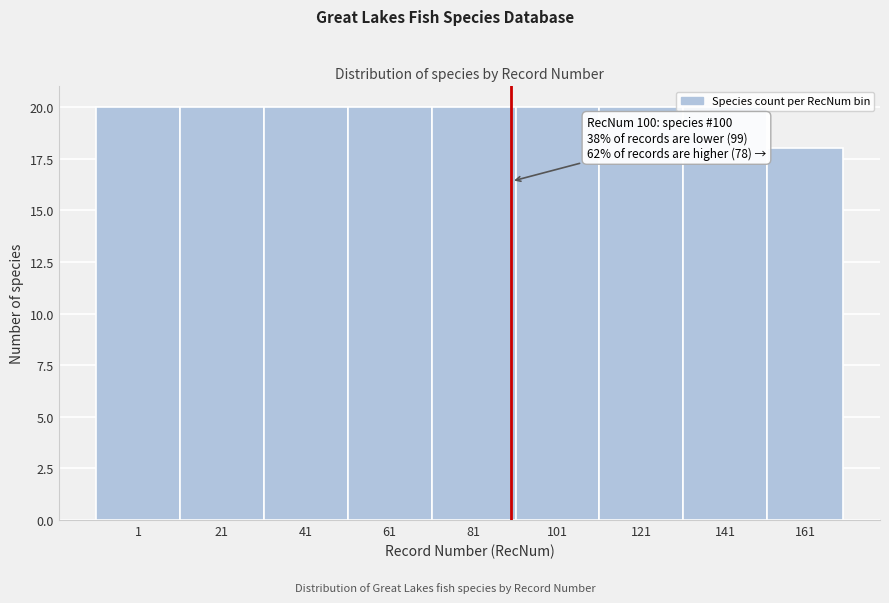

What is the greatest value displayed?

20